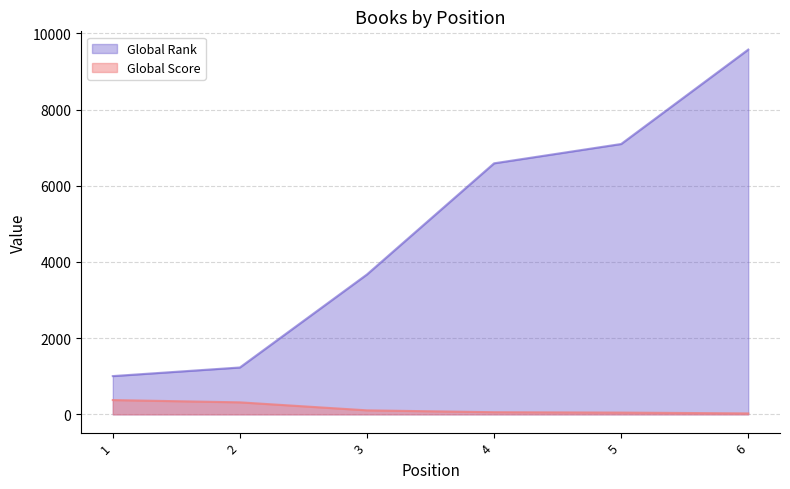

True or false: Global Rank has more than 2 interior local peaks.

False